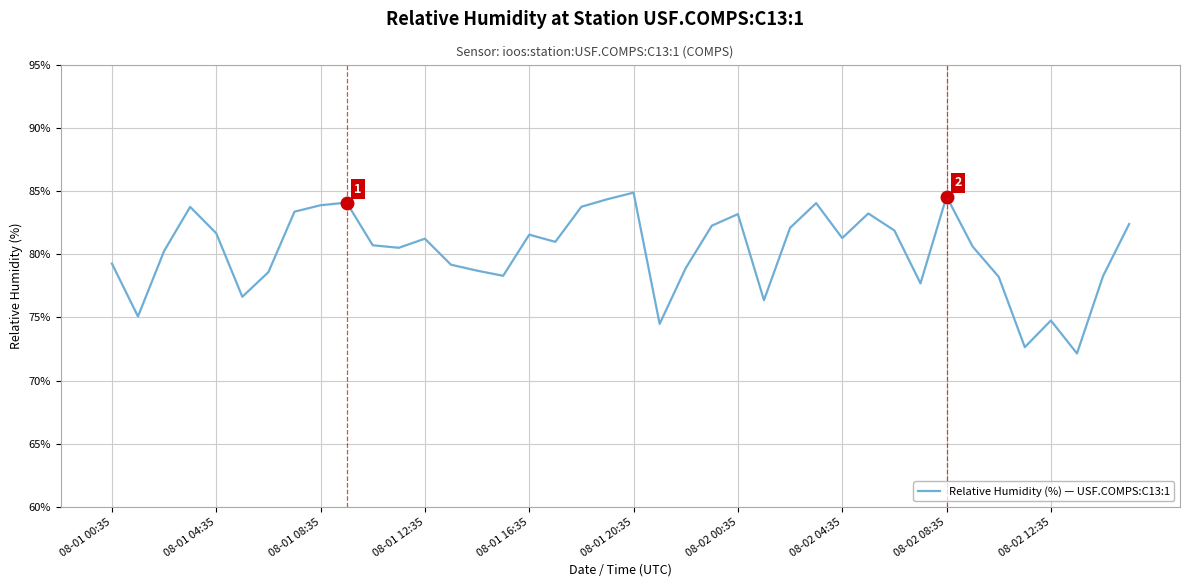

What is the maximum value shown in the chart?

84.9